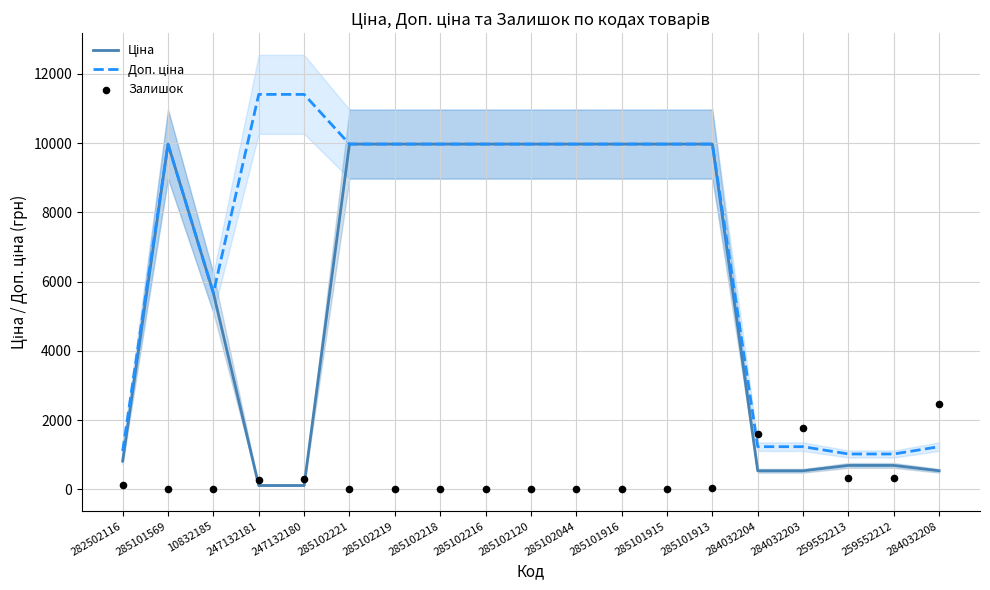

Is the value of Ціна at 285101915 greater than the value of Залишок at 285102221?

Yes